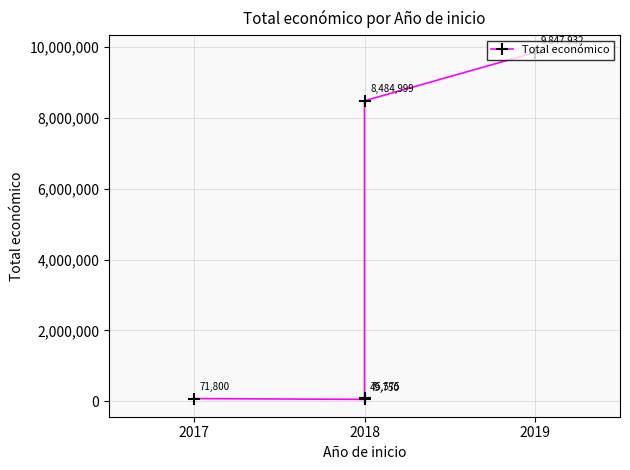

What is the value of the 2nd point from the left?

49750